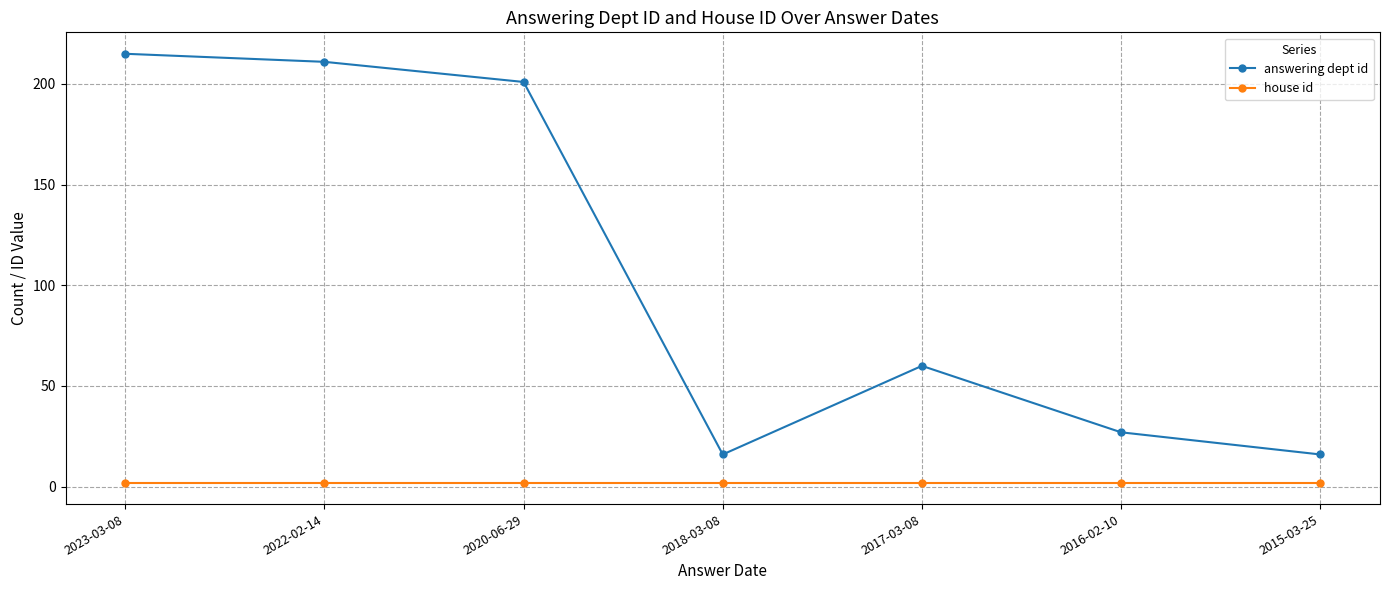

At which category is the sum across all series the highest?

2023-03-08